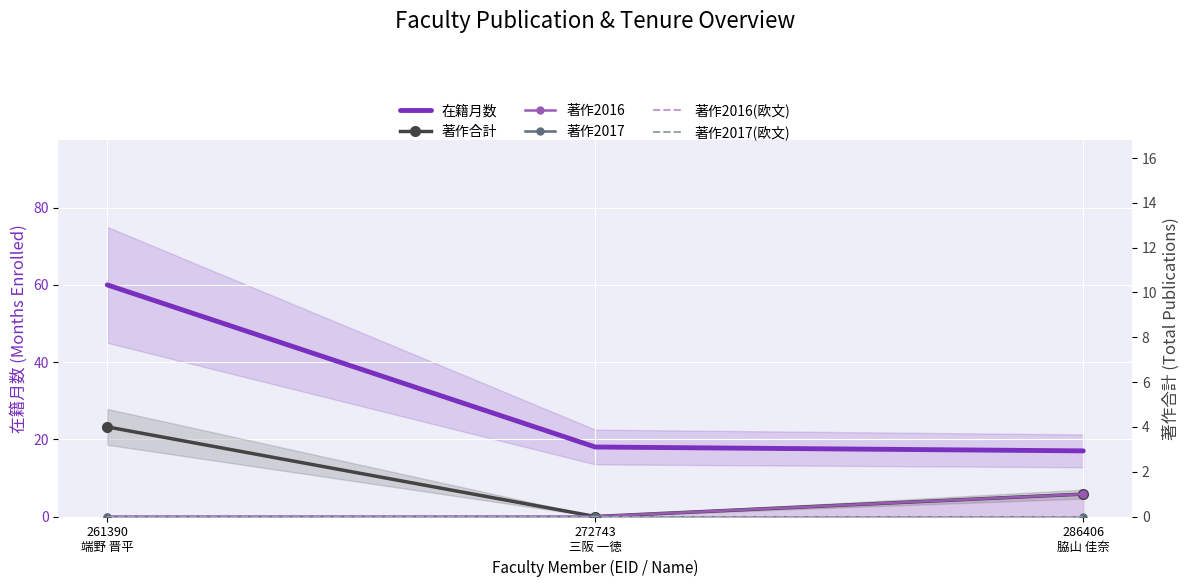

Is it true that 在籍月数 equals 29 at 272743
三阪 一徳?

False